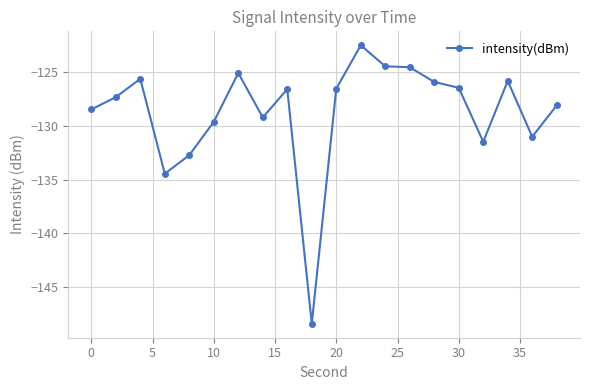

What is the minimum value shown in the chart?

-148.5